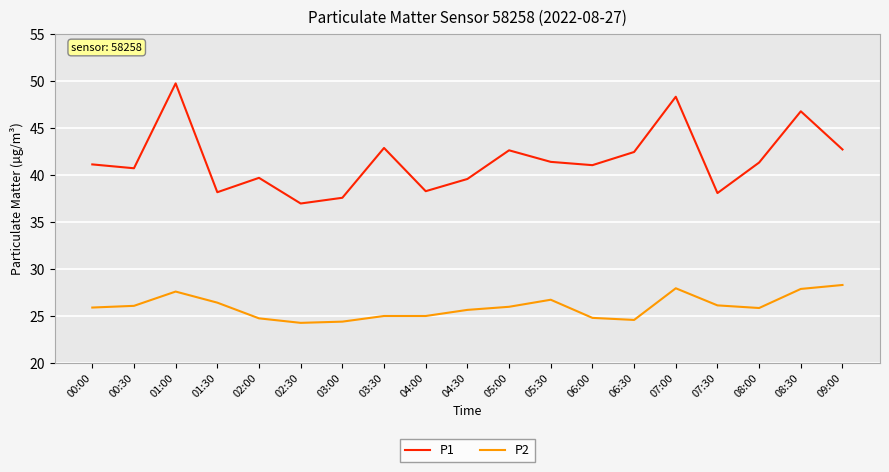

What is the difference between the maximum and minimum values in the P1 series?

12.8